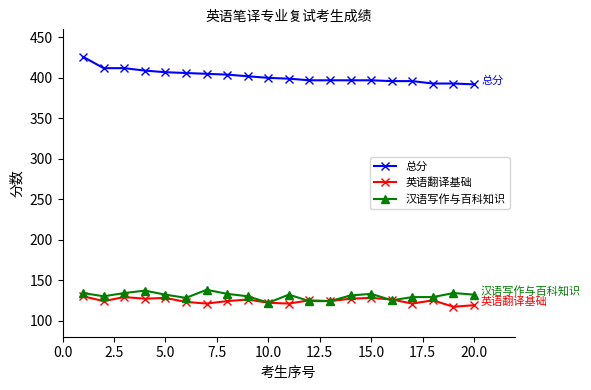

True or false: 总分 and 汉语写作与百科知识 cross at least once.

False